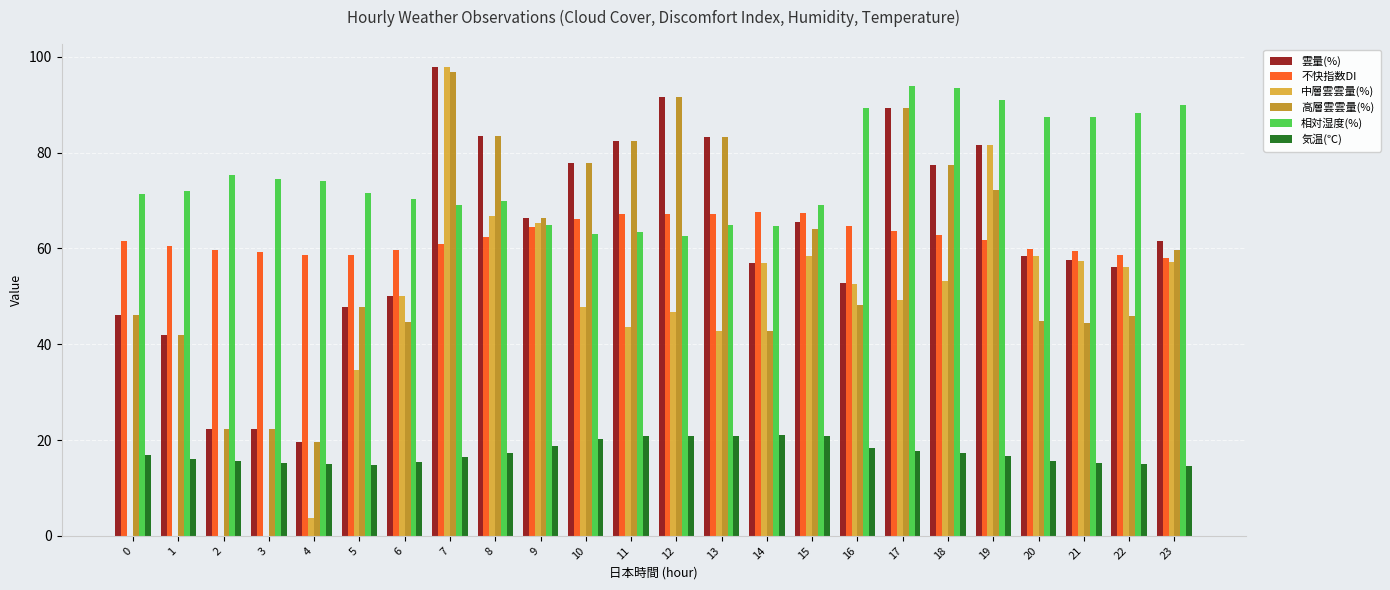

What is the sum of the 中層雲雲量(%) values at 3 and 19?

81.7